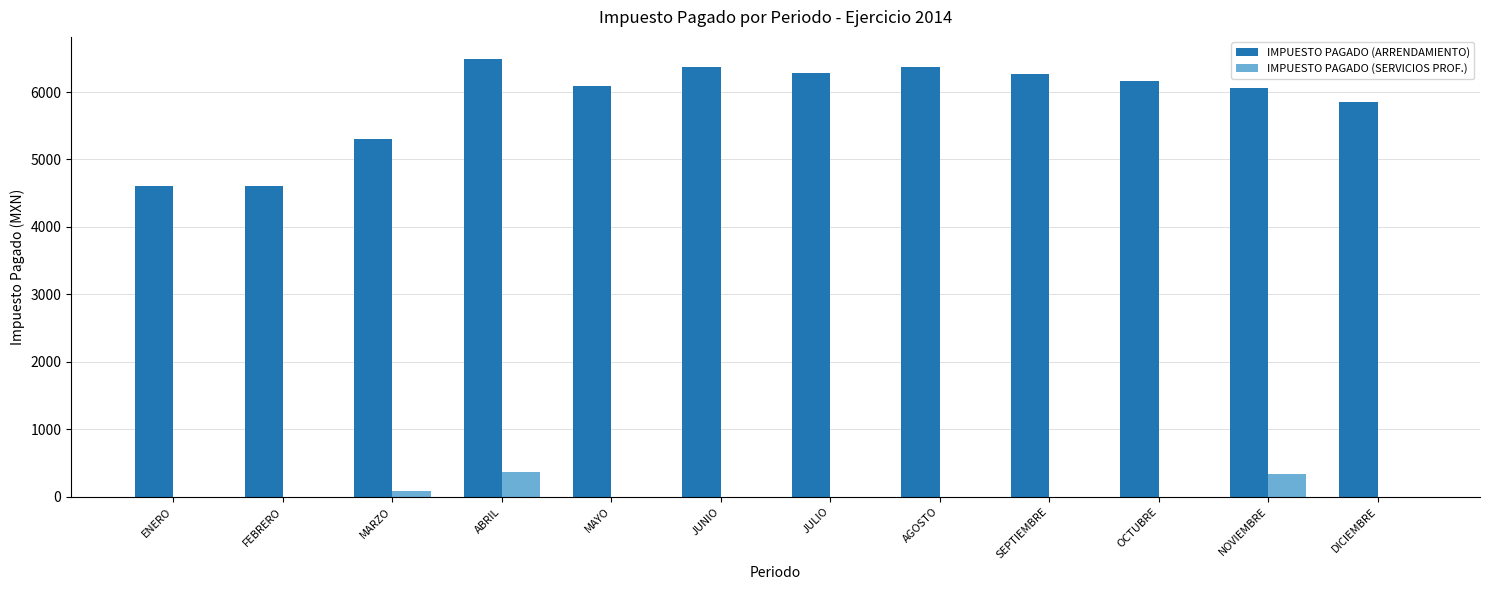

What is the maximum value shown in the chart?

6493